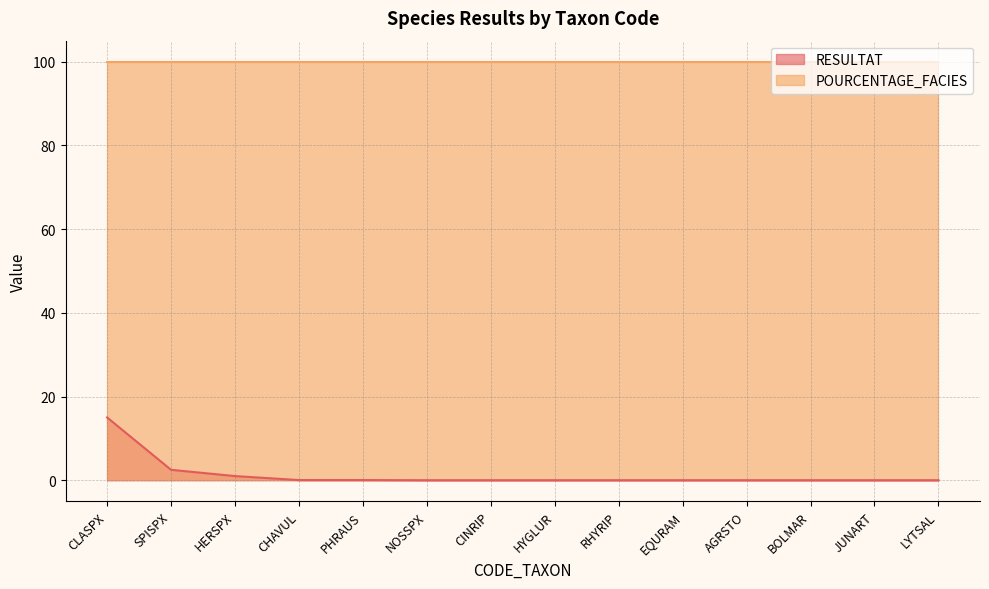

How many data points does each series have?

14